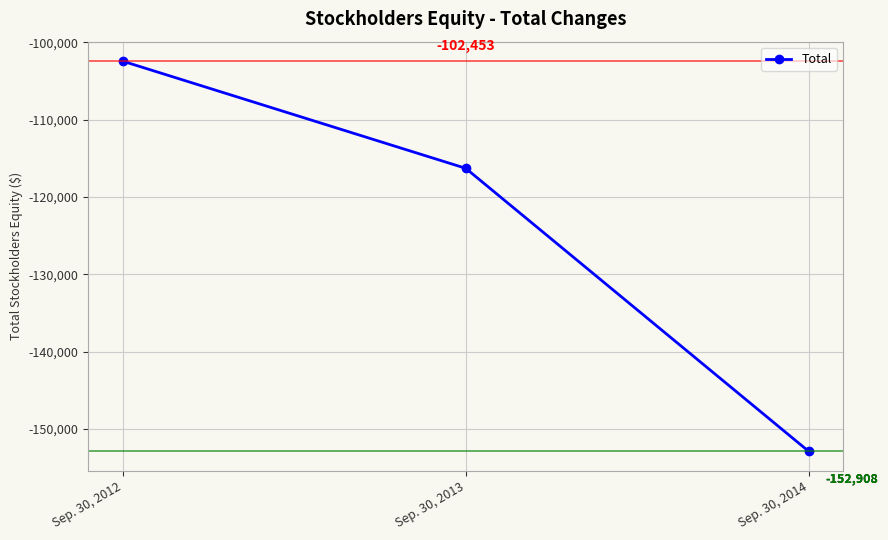

True or false: the data shows -24759 at Sep. 30, 2012.

False